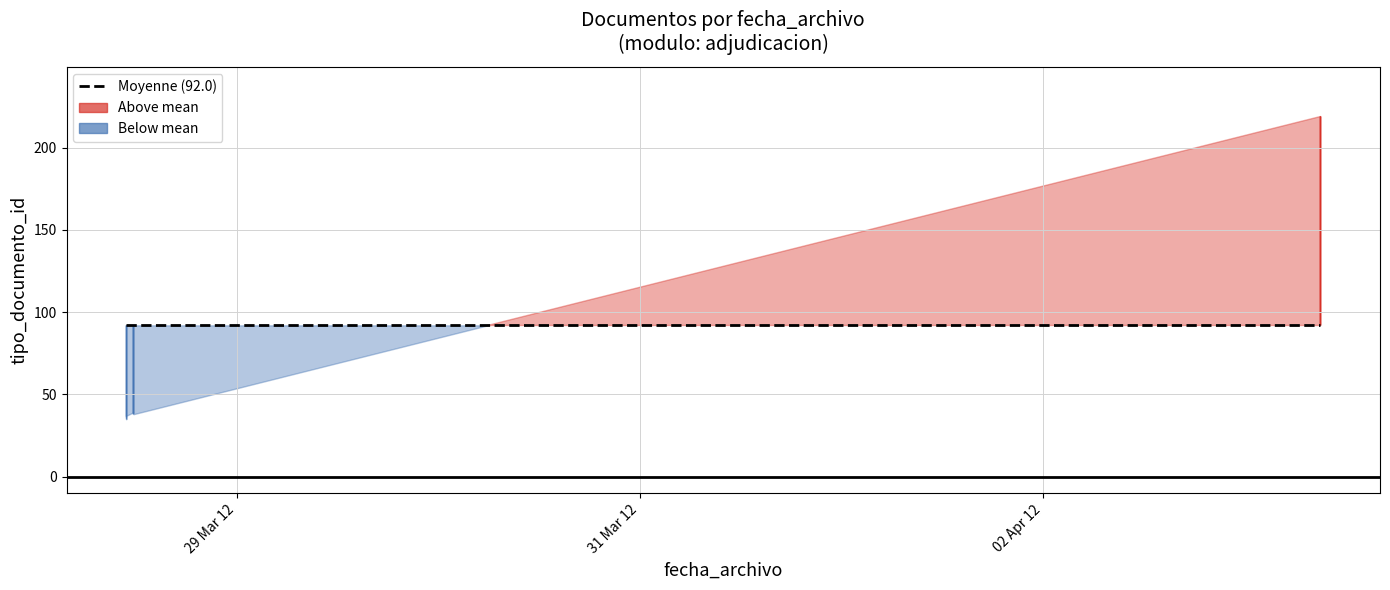

Where does the data first go above 39?

2012-04-03 08:56:59